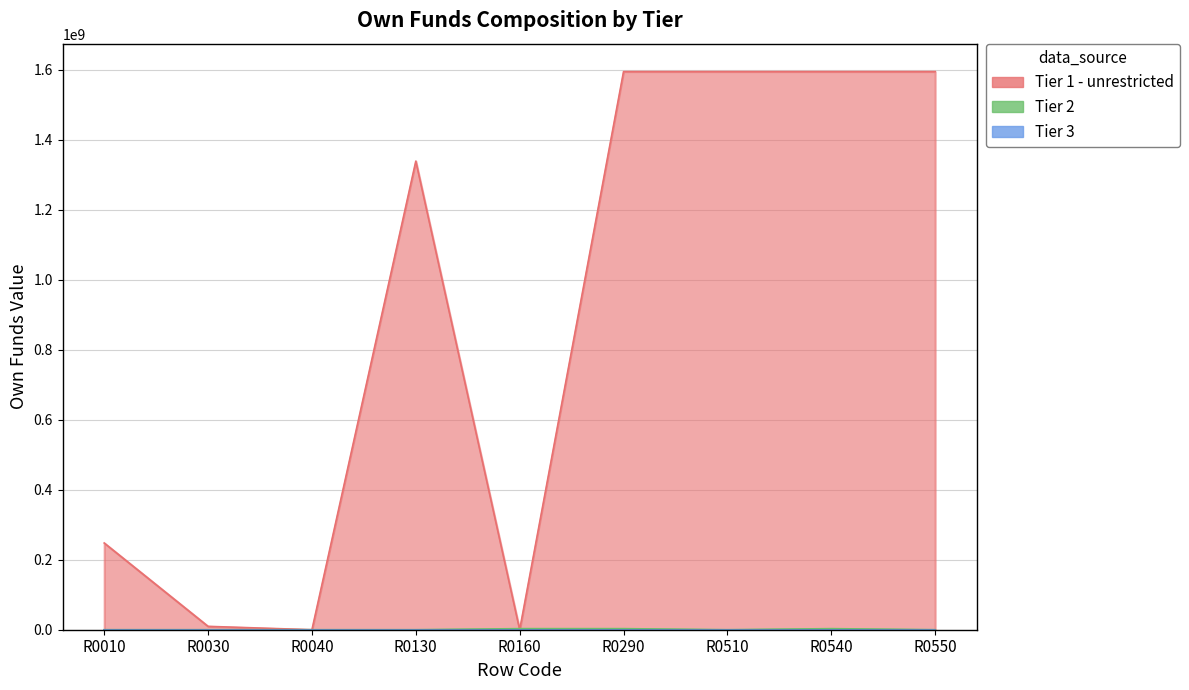

Which label corresponds to the largest value in the chart?

R0290